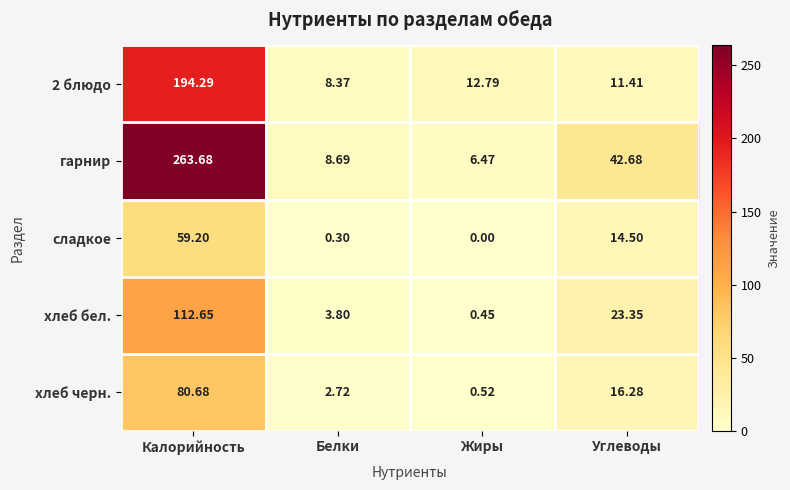

Rank the series at Белки from lowest to highest value.

сладкое, хлеб черн., хлеб бел., 2 блюдо, гарнир